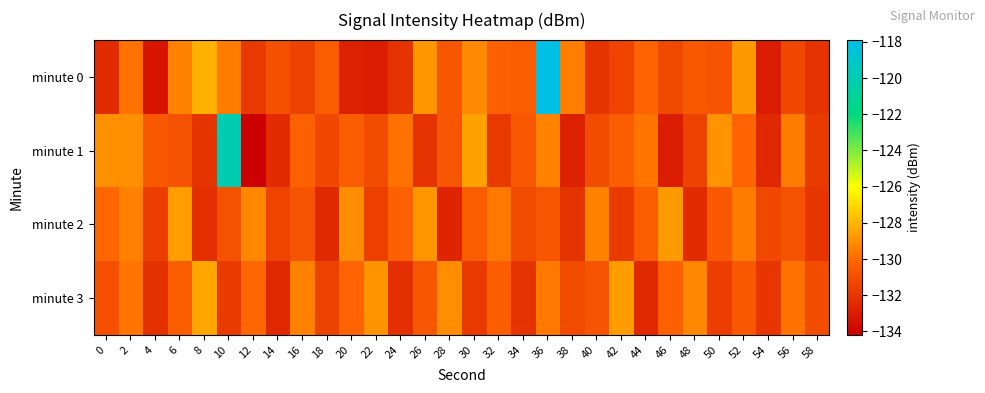

Which has a higher value, 4 or 24?

24